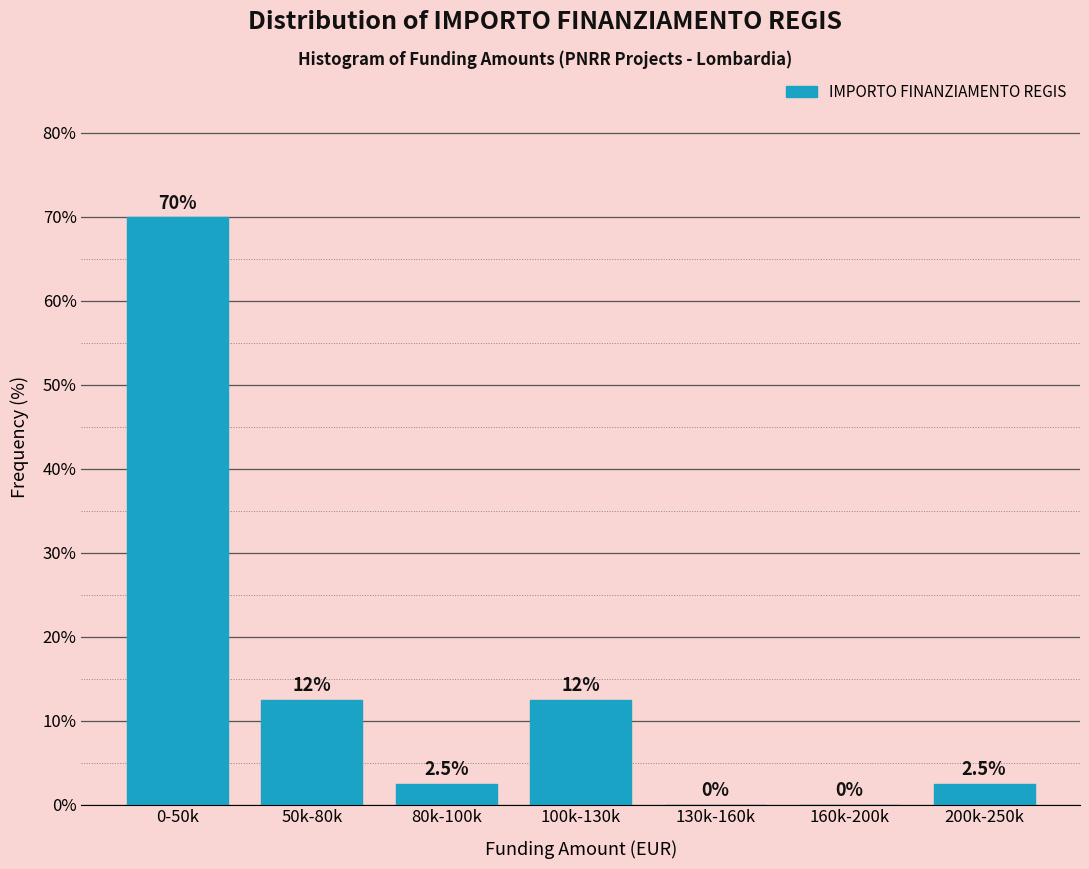

Reading left to right, what are all the values shown in this chart?

0-50k=70.0	50k-80k=12.5	80k-100k=2.5	100k-130k=12.5	130k-160k=0.0	160k-200k=0.0	200k-250k=2.5